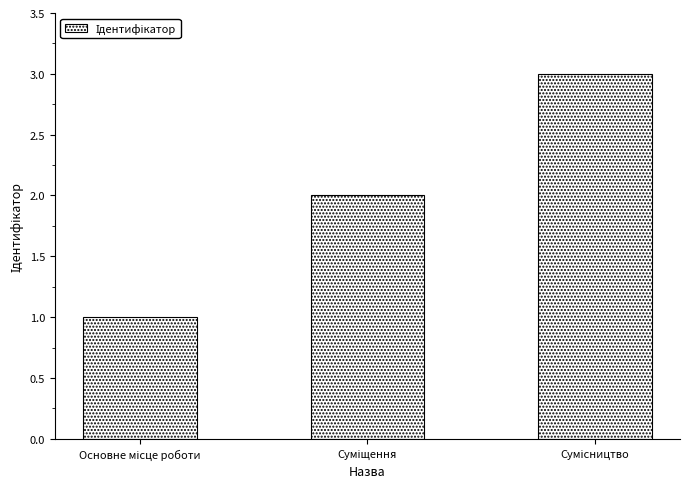

What is the sum of all values?

6